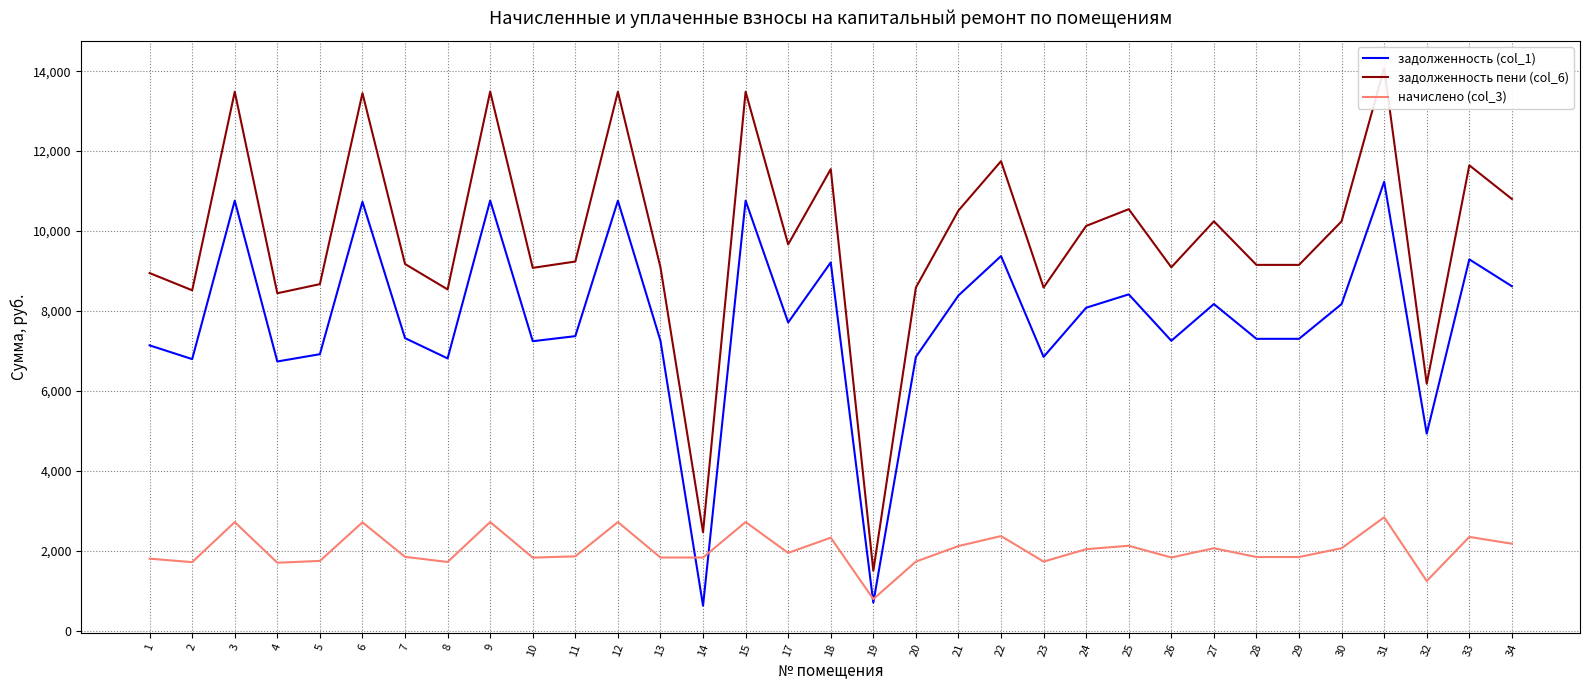

Which has a higher value, 34 or 10?

34